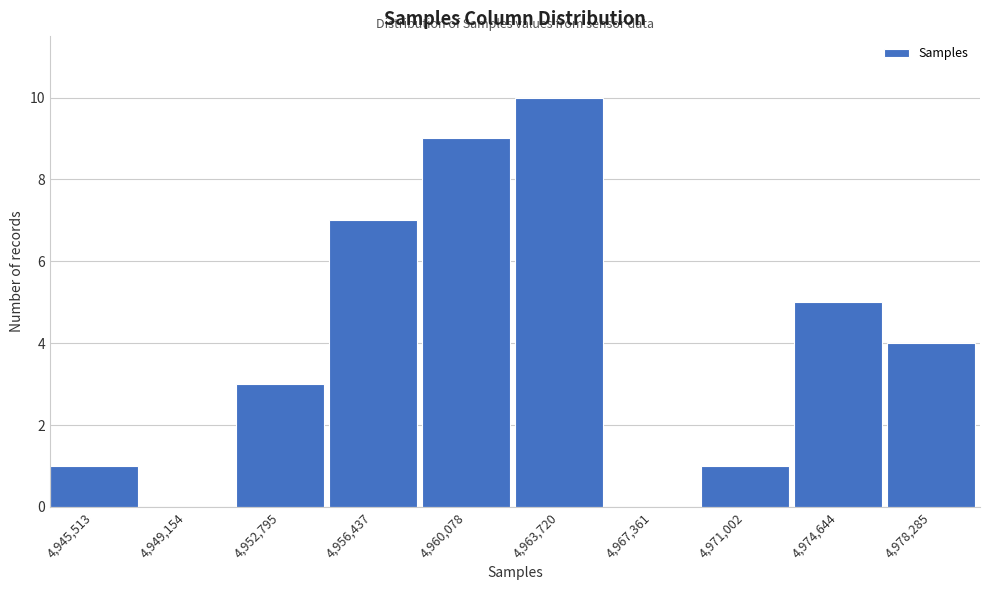

Reading left to right, transcribe all the data shown in this chart.

4,945,513=1	4,949,154=0	4,952,795=3	4,956,437=7	4,960,078=9	4,963,720=10	4,967,361=0	4,971,002=1	4,974,644=5	4,978,285=4